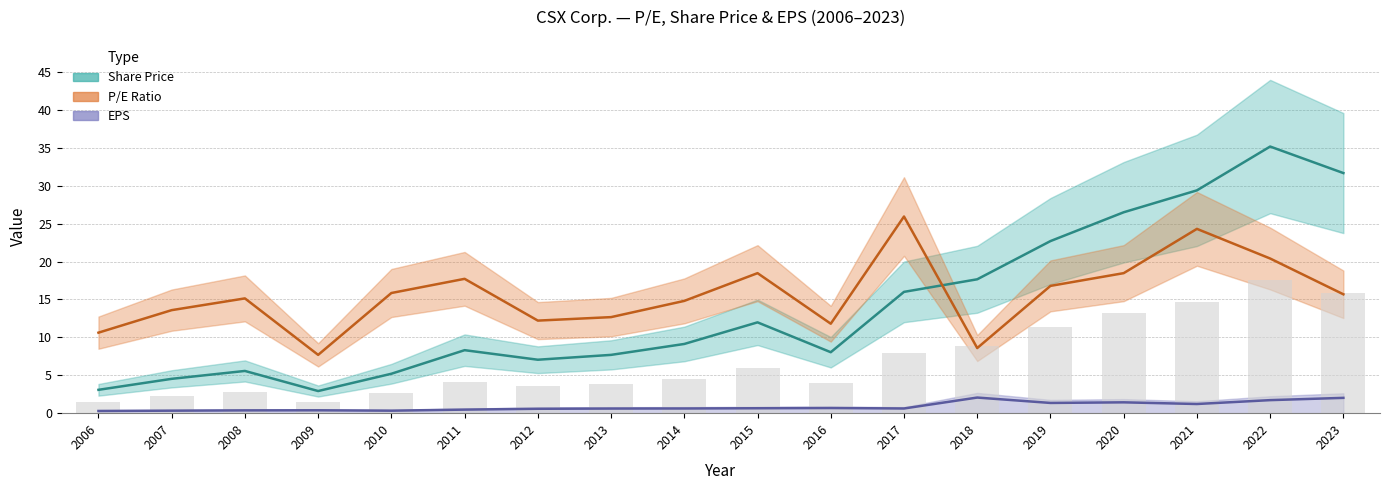

Rank the series by their maximum value, from lowest to highest.

EPS, P/E Ratio, Share Price